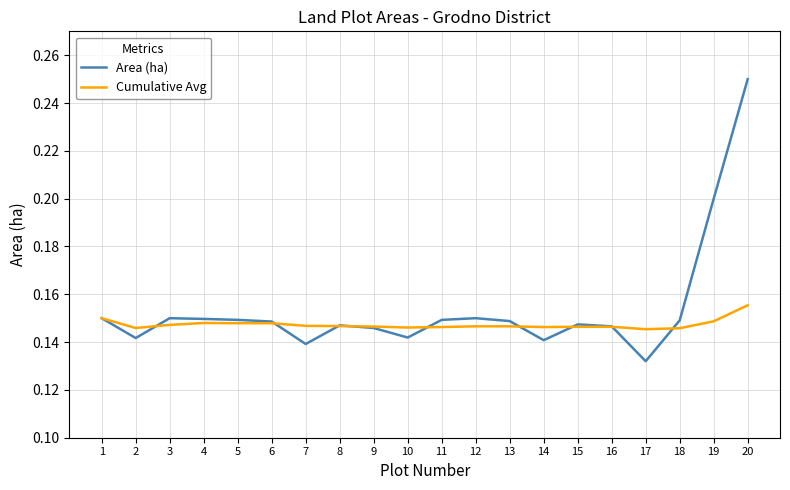

What is the sum of all Cumulative Avg values?

2.9